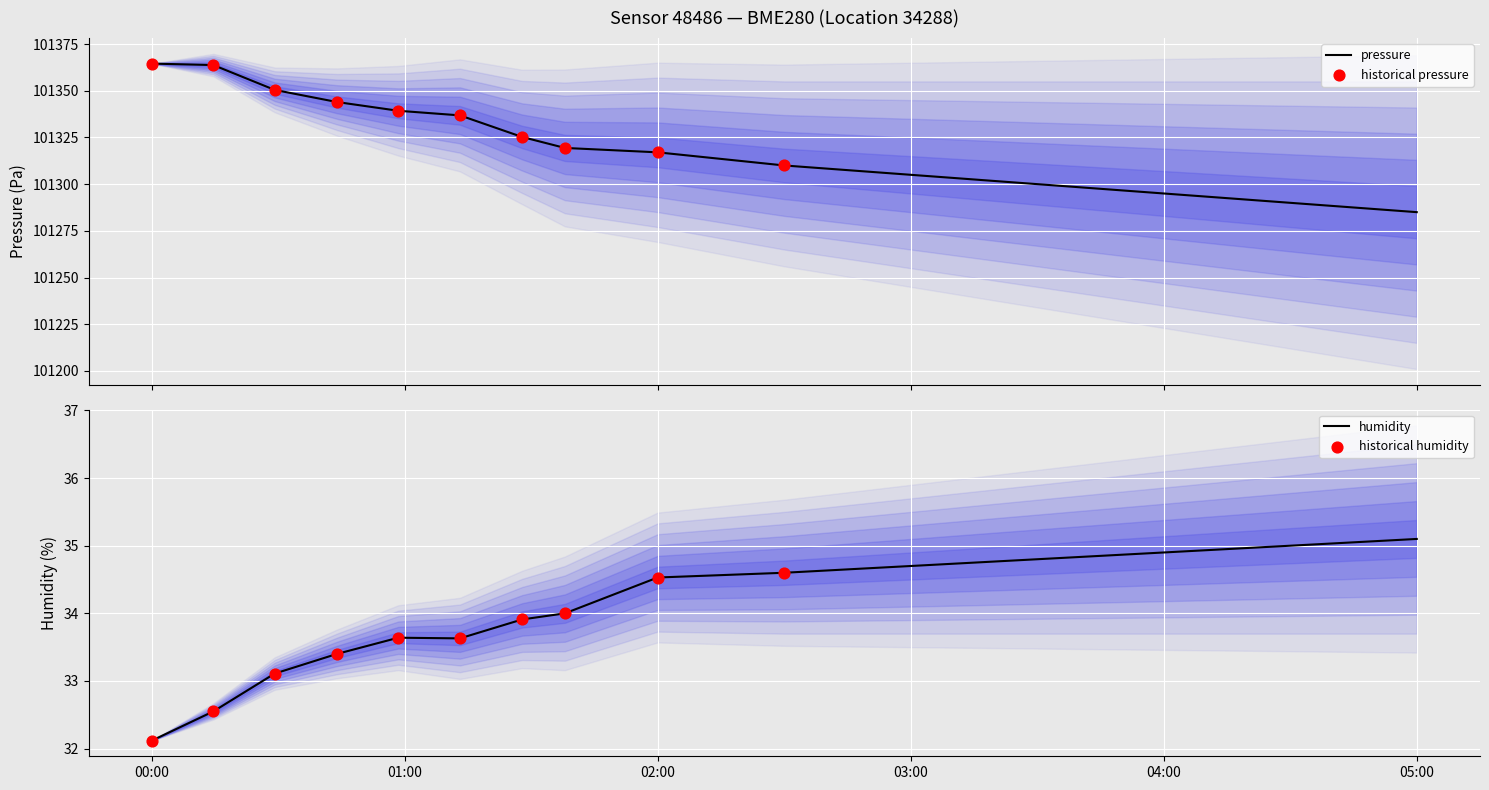

What is the highest value of the pressure series?

101364.5